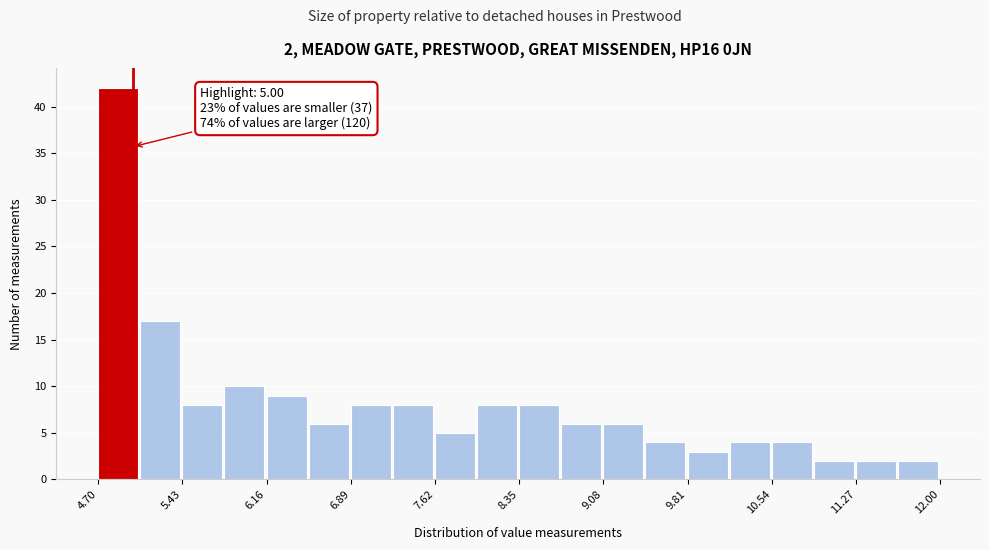

Around what value on the x-axis is the tallest bar? Give the approximate position of its centre, as read against the axis.

4.9